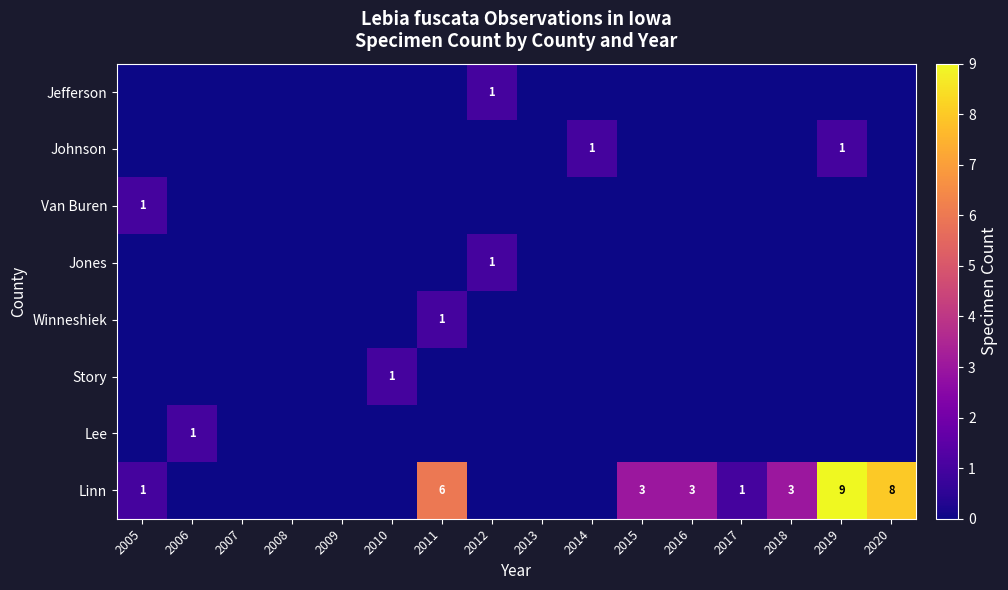

The Linn series shows 1 at 2011. True or false?

False